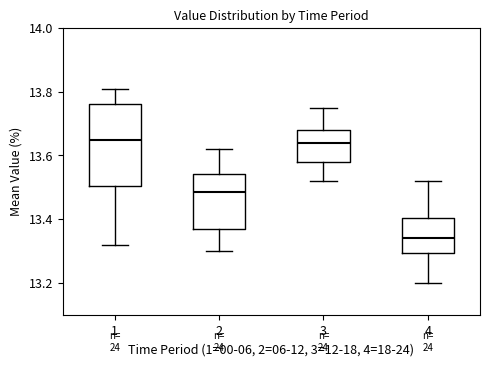

Reading left to right, transcribe this box plot: for each box, give where its median line is, the range the box spans, and where its two whiskers end, as read against the y-axis. The values are not printed on the chart, so give them approximately, as read against the axis.

1: median 13.66, box 13.50 to 13.76, whiskers 13.32 to 13.82
2: median 13.48, box 13.38 to 13.54, whiskers 13.30 to 13.62
3: median 13.64, box 13.58 to 13.68, whiskers 13.52 to 13.76
4: median 13.34, box 13.30 to 13.40, whiskers 13.20 to 13.52